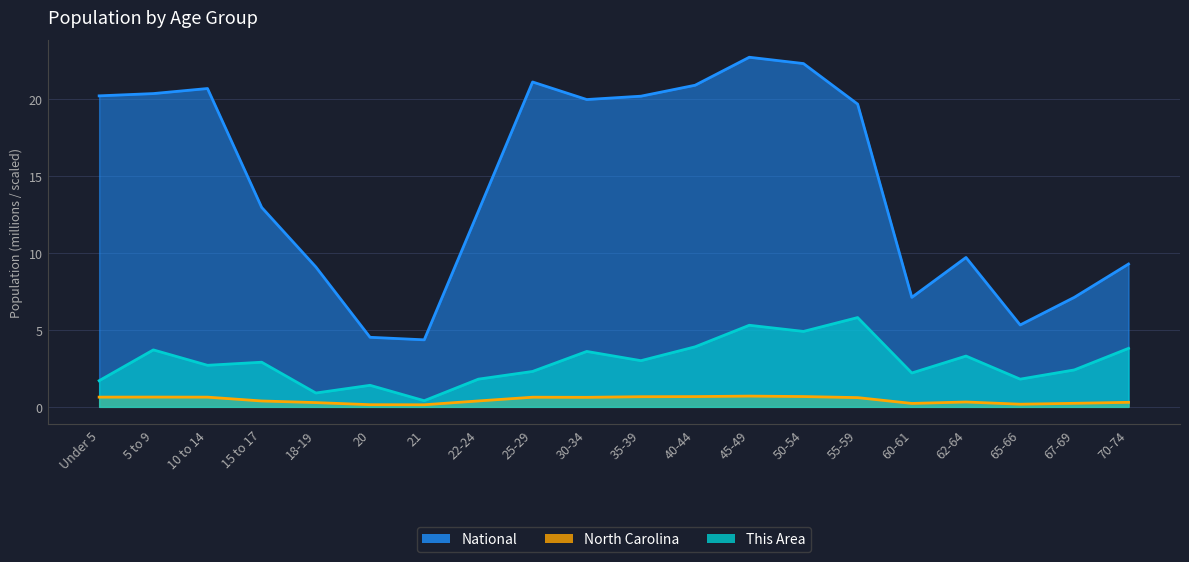

True or false: This Area and North Carolina intersect in this chart.

False